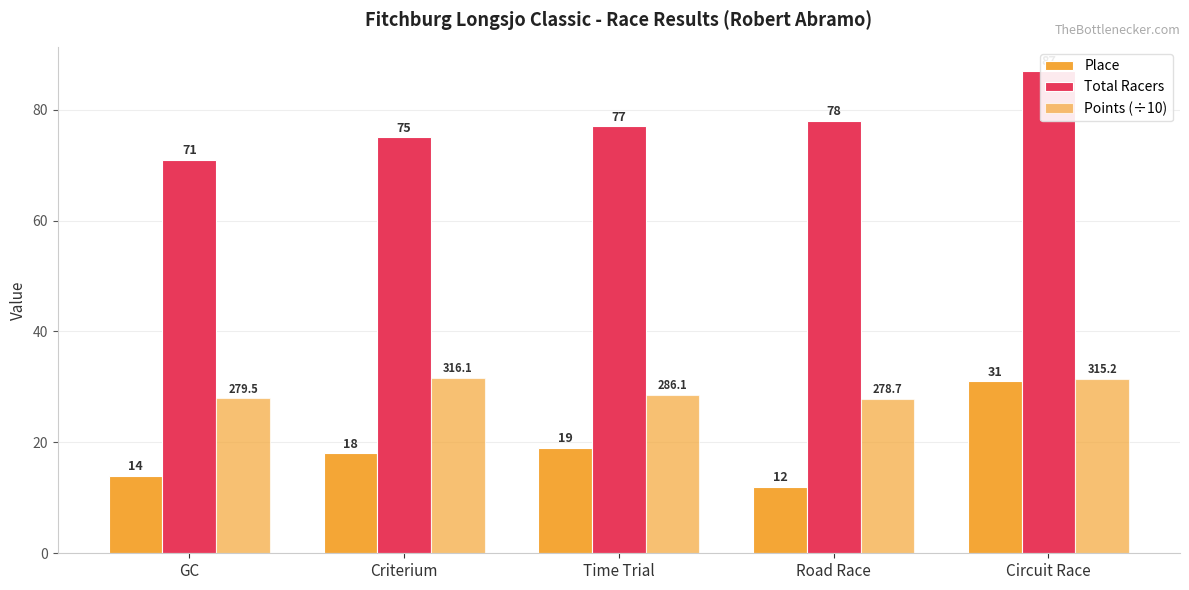

Which series changed the most between Time Trial and Road Race?

Place